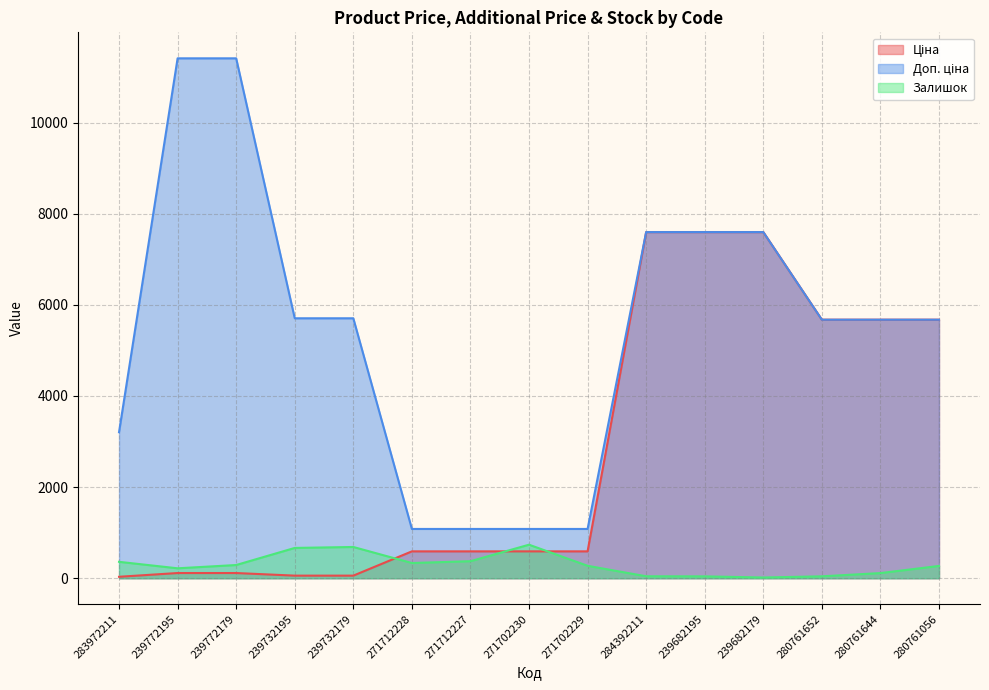

What is the value of the Залишок point at the 4th from the left?

665.0